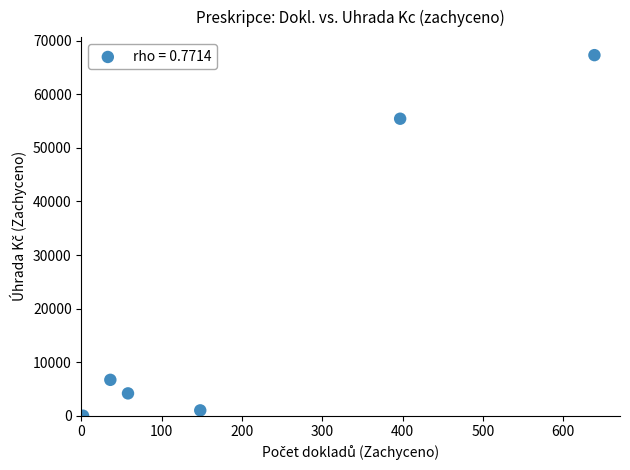

What Y value in the scatter plot is closest to 33659?

55447.4